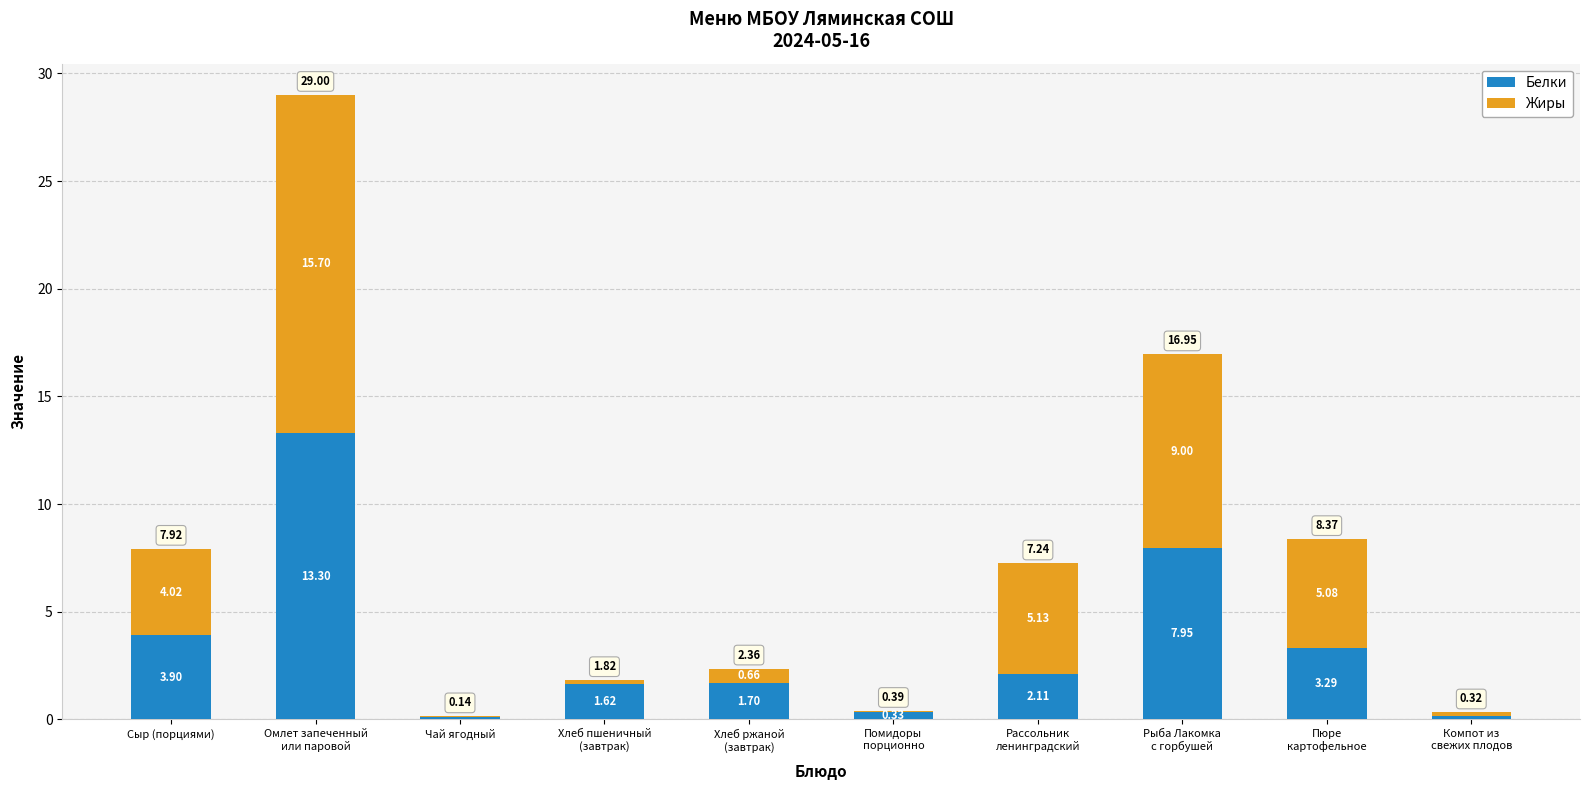

Where does the Белки series first go above 2?

Сыр (порциями)